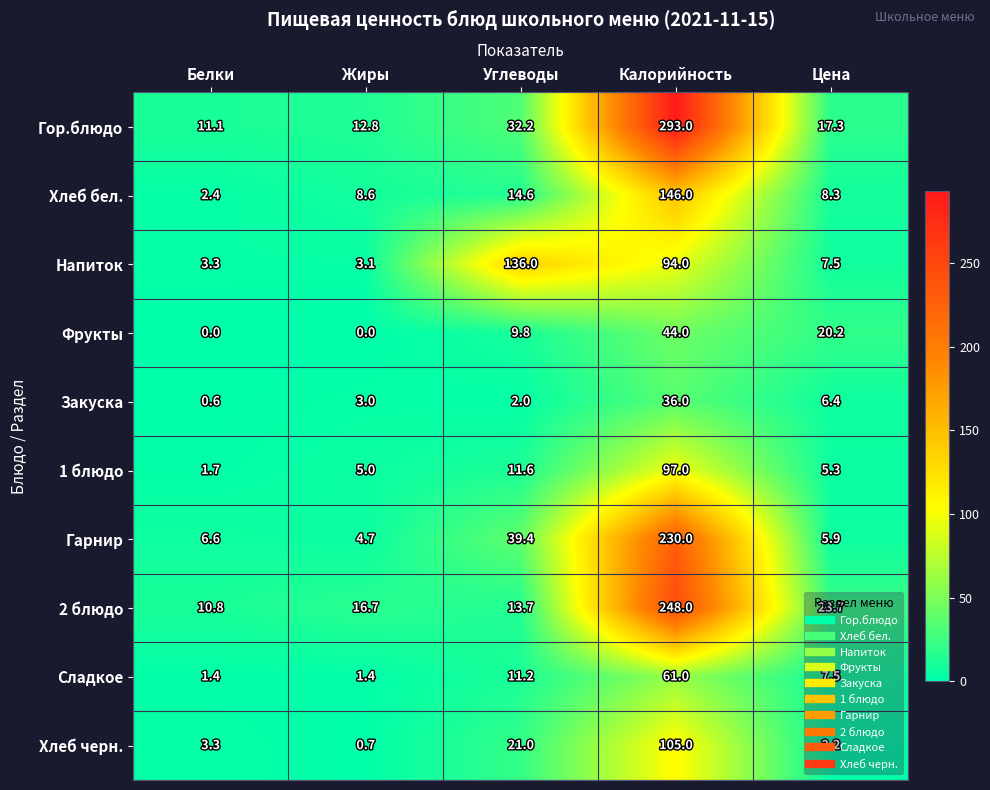

The 2 блюдо series shows 384.2 at Калорийность. True or false?

False